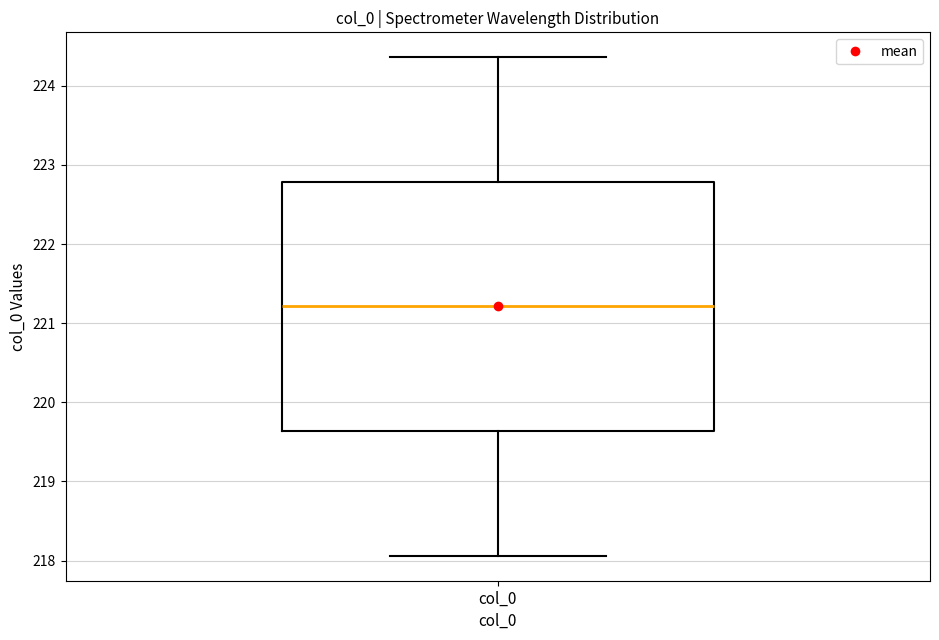

Where is the upper edge of the box for col_0 on the y-axis? The values are not printed on the chart, so give them approximately, as read against the axis.

222.8